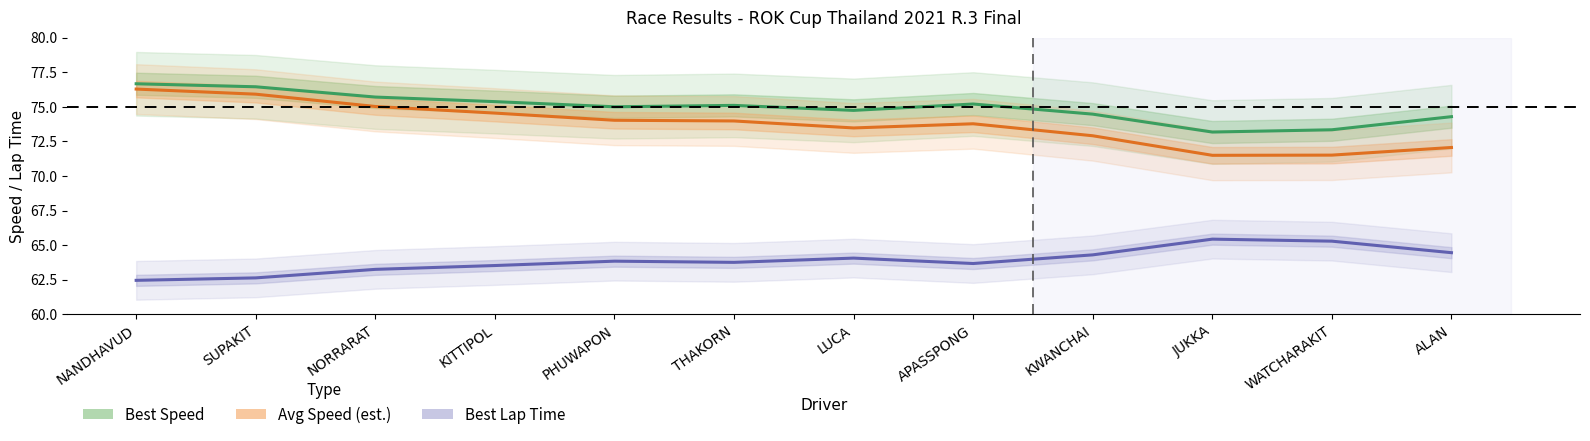

What is the label of the 3rd point from the left?

NORRARAT